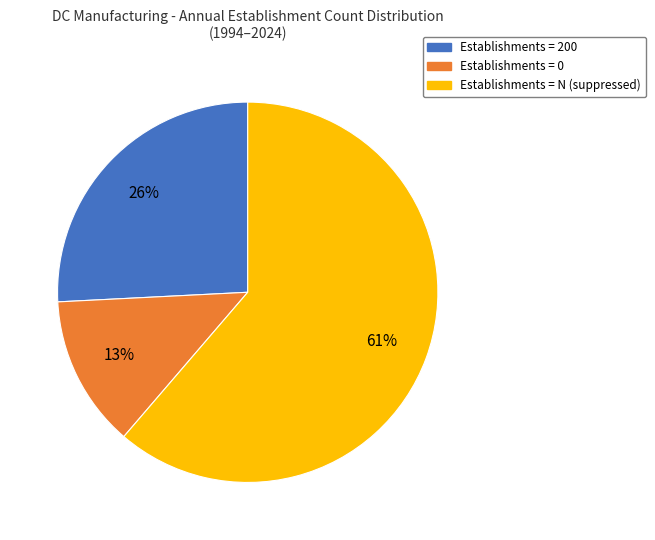

How many slices are in this pie chart?

3